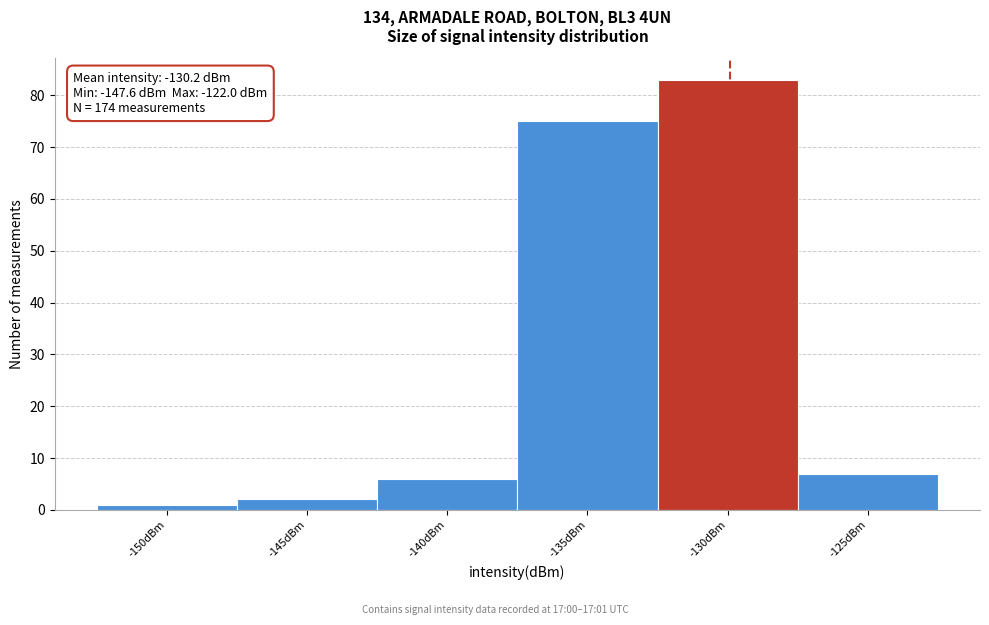

Reading right to left, transcribe all the data shown in this chart.

-125dBm=7	-130dBm=83	-135dBm=75	-140dBm=6	-145dBm=2	-150dBm=1